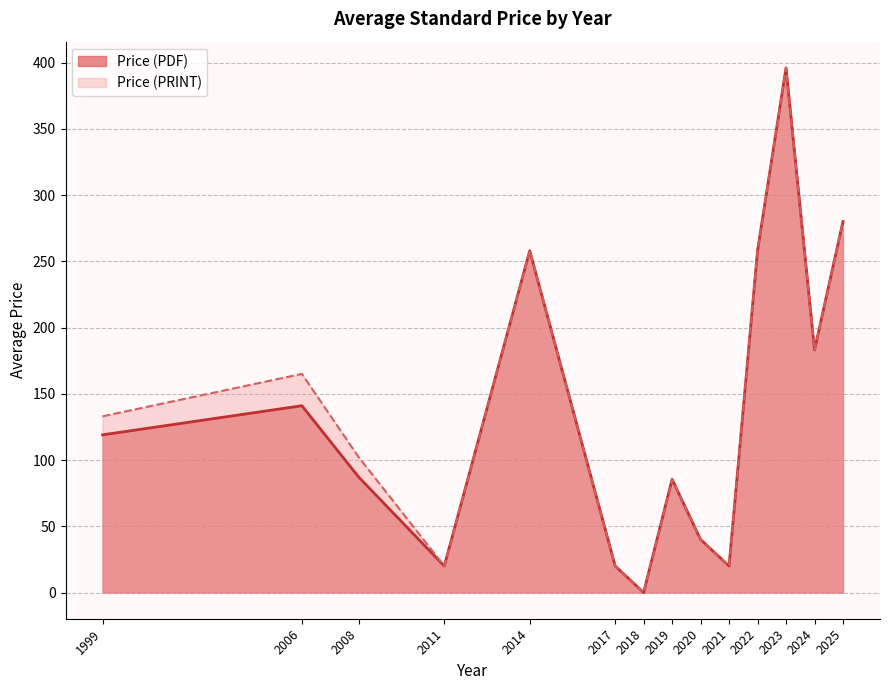

What is the maximum value for Price (PDF)?

396.0